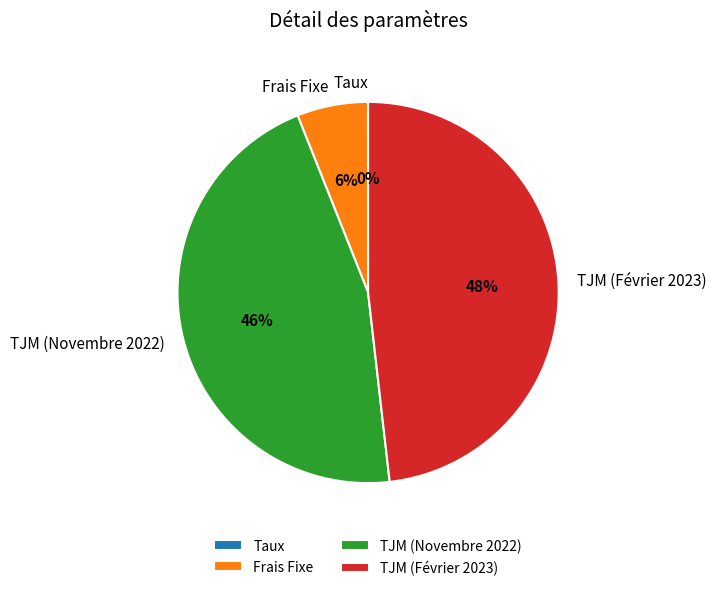

To the nearest percent, what is the difference between the largest and smallest slice percentages?

48%